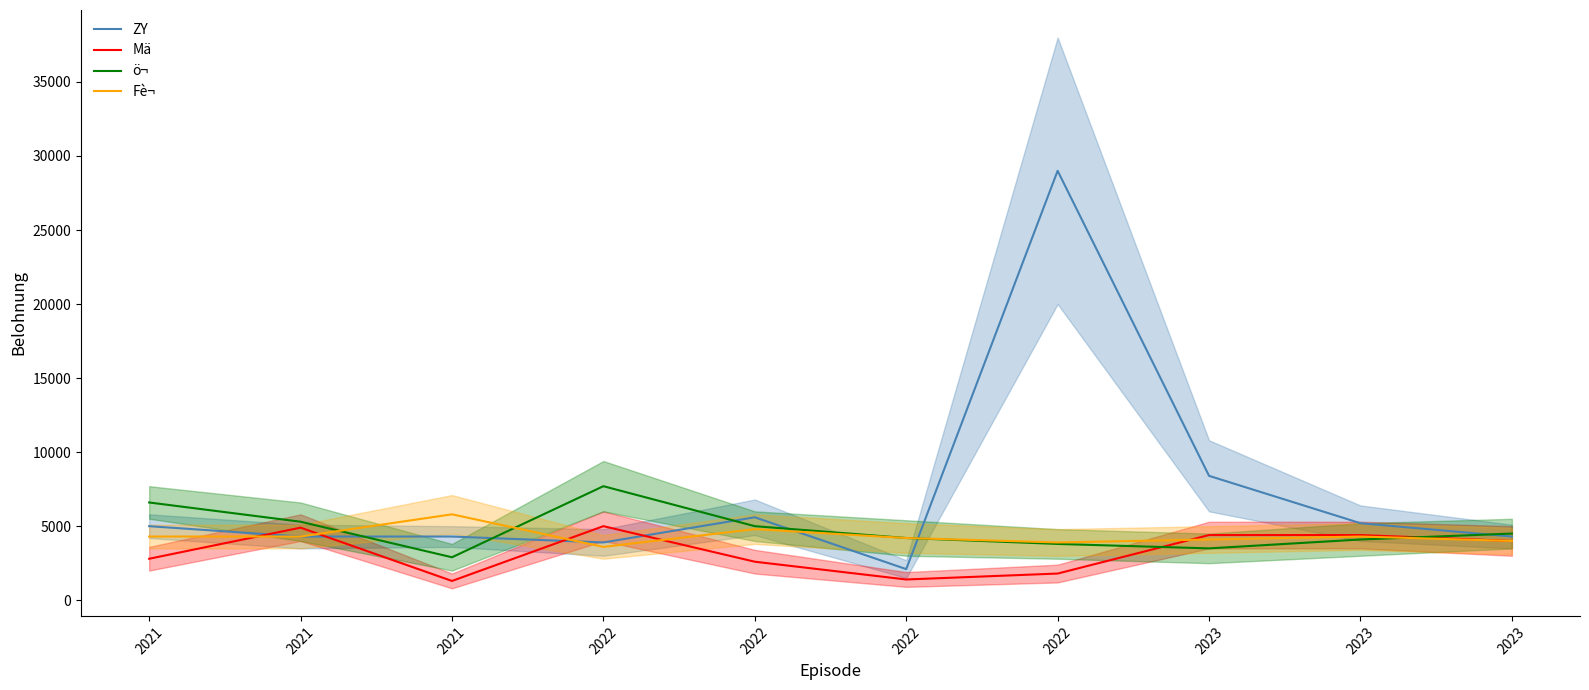

What is the difference between the maximum and second lowest values in the ZY series?

25100